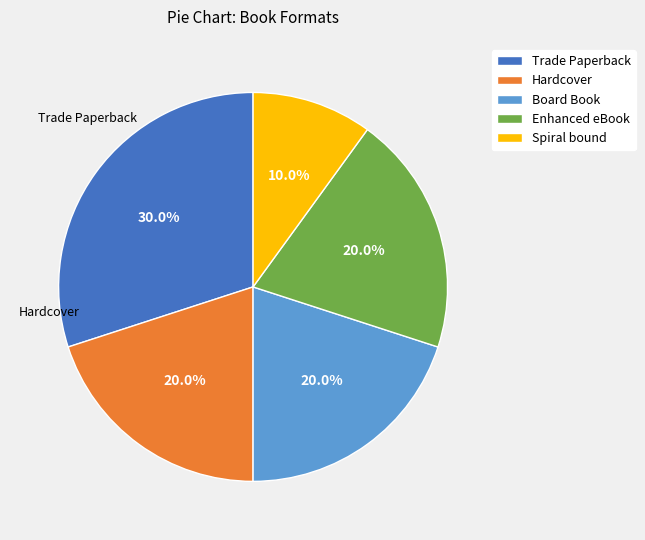

To the nearest percent, what is the average slice percentage?

20%